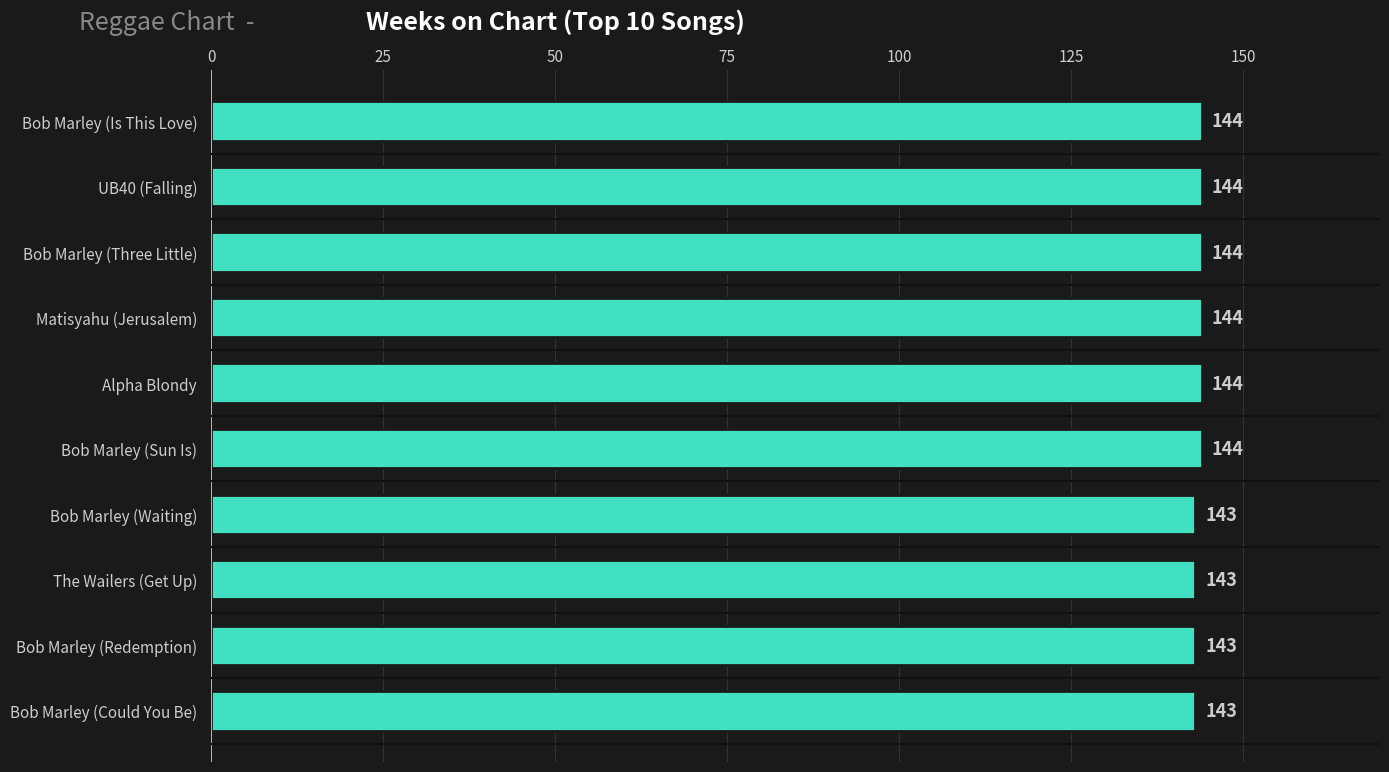

The value at Alpha Blondy is 144. True or false?

True